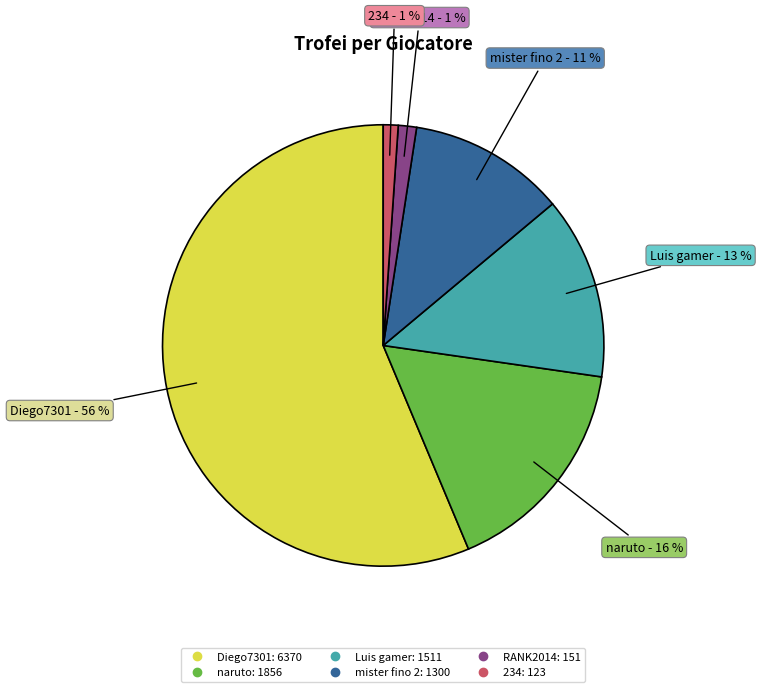

To the nearest percent, what is the combined percentage of naruto and mister fino 2?

28%